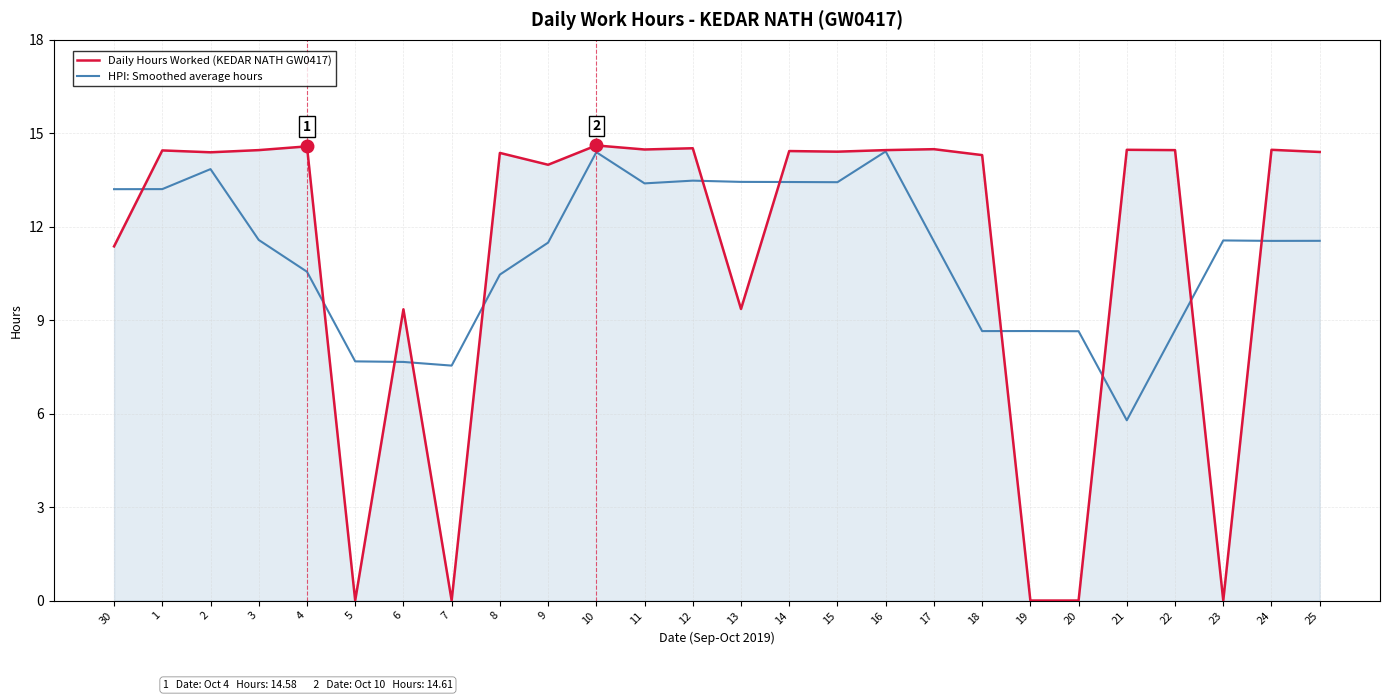

At 23, list the series in order from largest to smallest.

HPI: Smoothed average hours, Daily Hours Worked (KEDAR NATH GW0417)